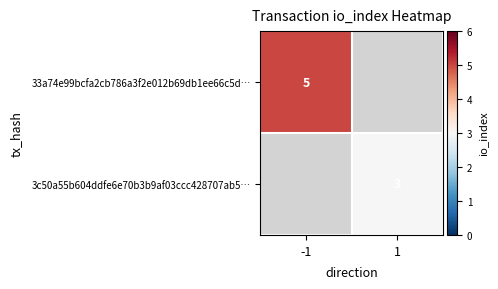

The value of 33a74e99bcfa2cb786a3f2e012b69db1ee66c5d… at -1 is 3. True or false?

False